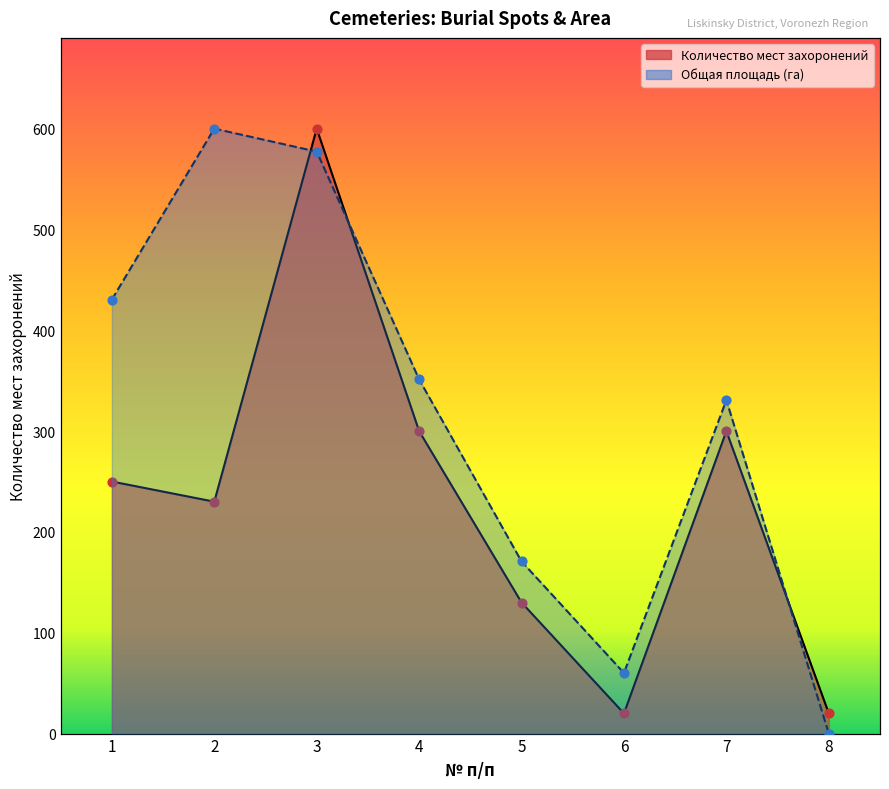

Which series has the widest spread of Y values?

Общая площадь (га)